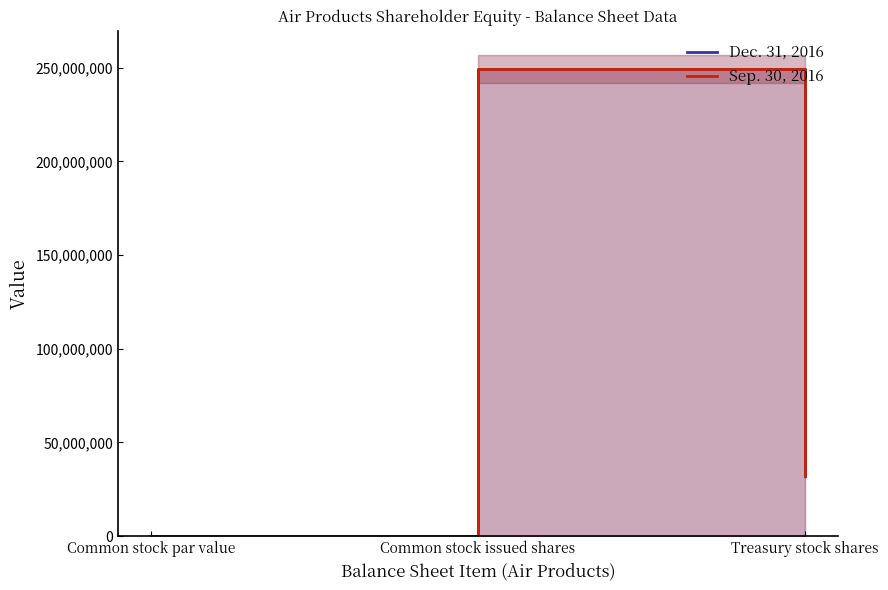

At Treasury stock shares, list the series in order from smallest to largest.

Dec. 31, 2016, Sep. 30, 2016